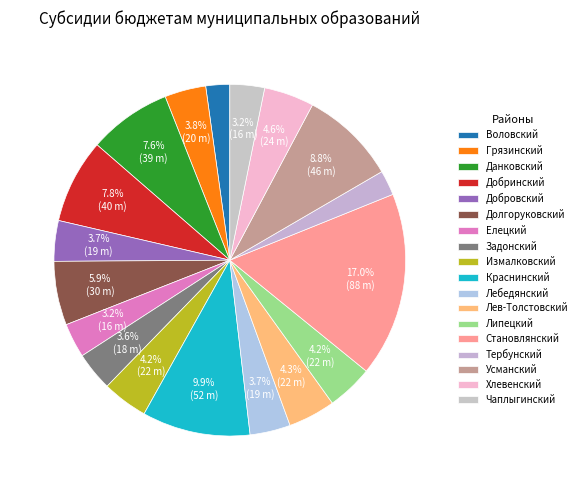

Count the number of slices in the pie.

18